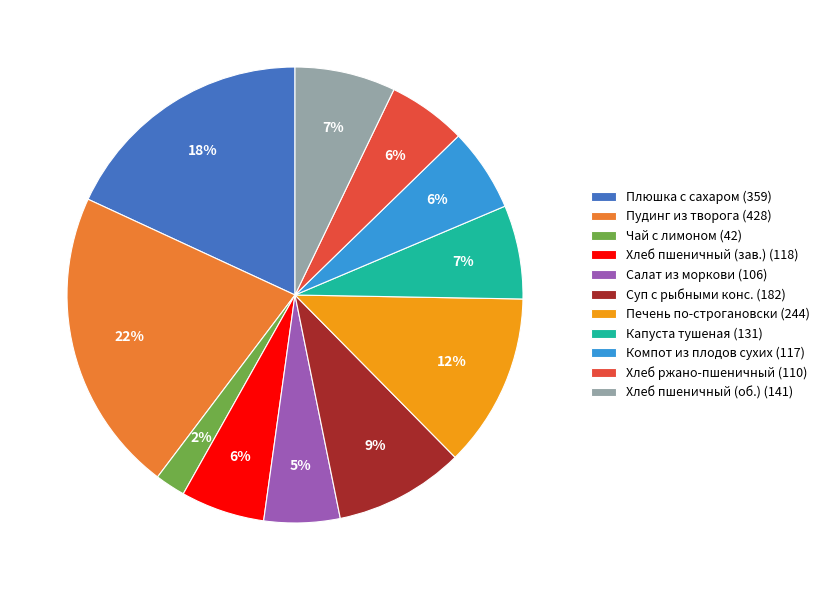

To the nearest percent, what percentage of the pie is Хлеб ржано-пшеничный (110)?

6%